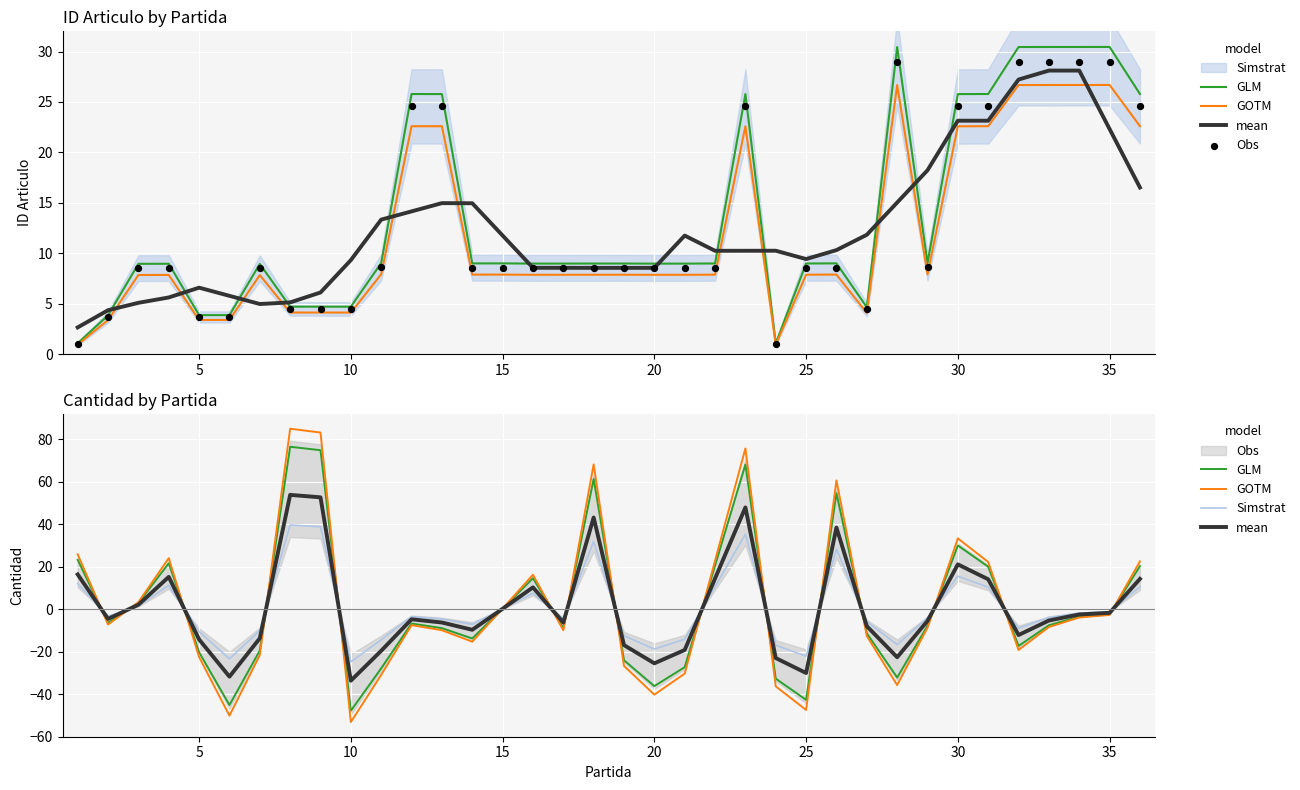

At how many categories does at least one series exceed -33?

36